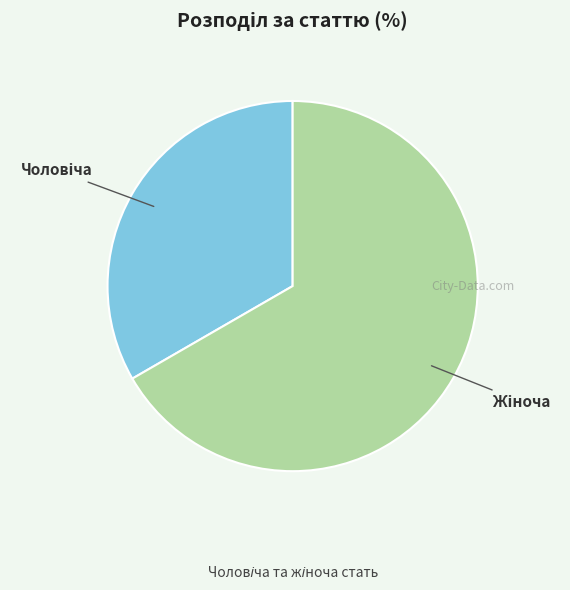

Does any single category account for the majority?

Yes